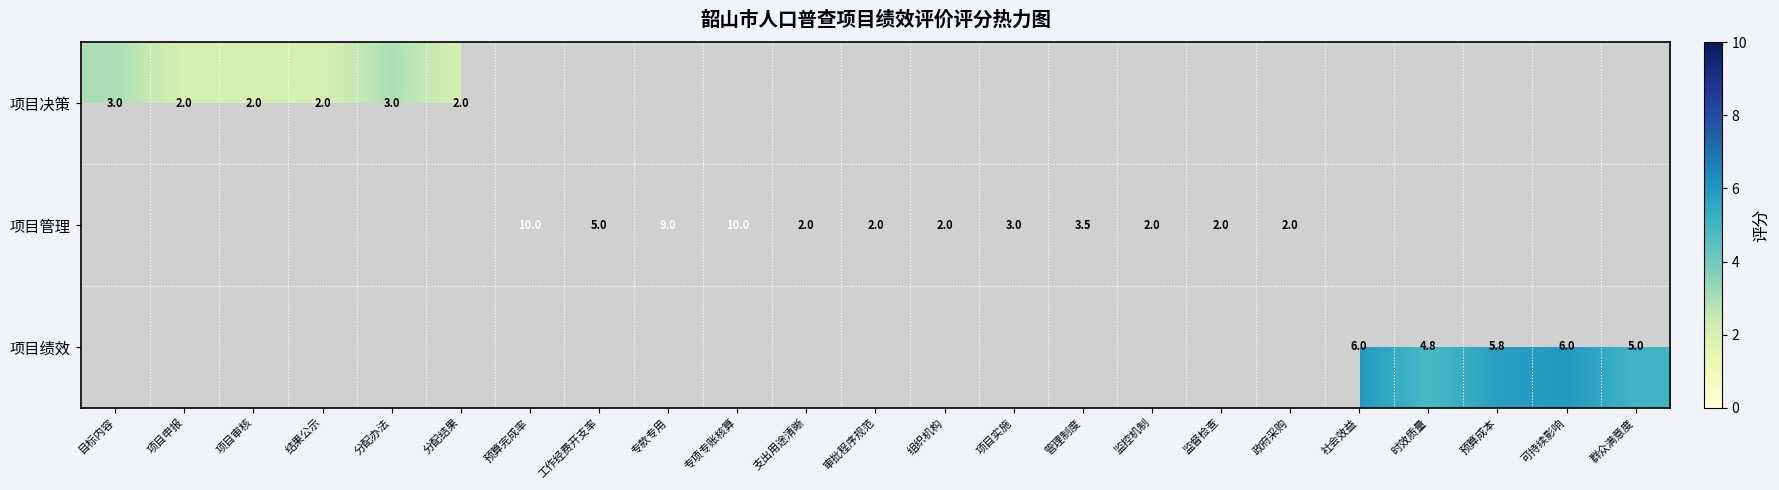

Is it true that 项目管理 equals 3.2 at 组织机构?

False